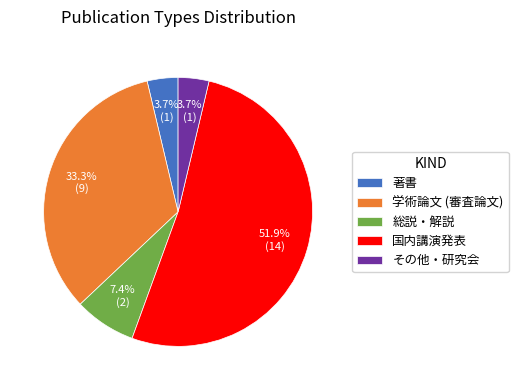

Is 学術論文 (審査論文) the majority of the pie?

No